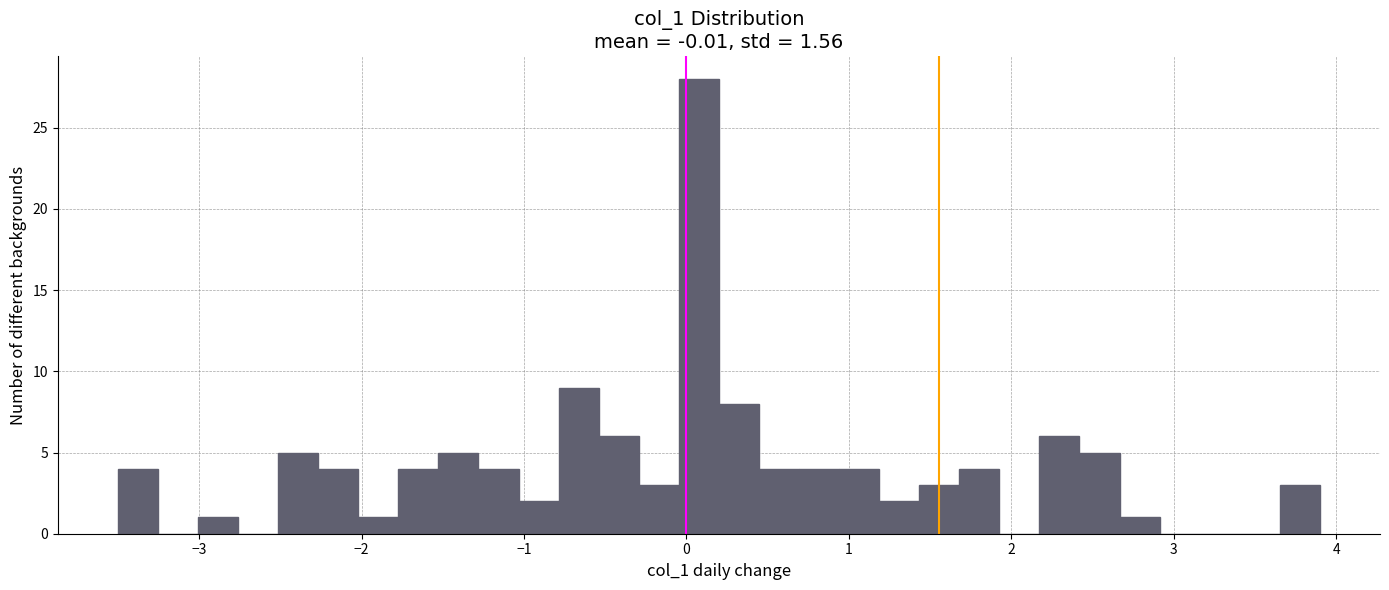

Around what value on the x-axis is the tallest bar? Give the approximate position of its centre, as read against the axis.

0.1